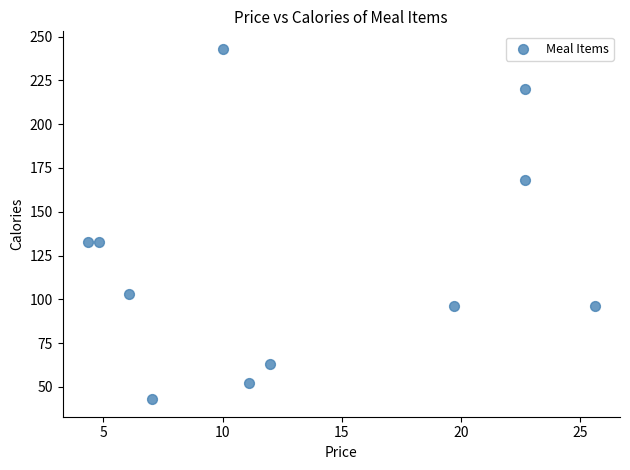

What is the average Y value?

123